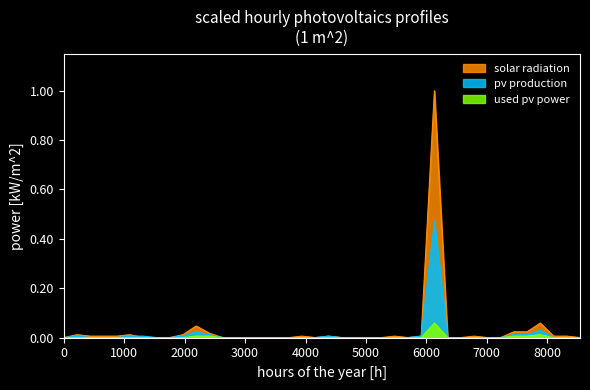

Is the value of used pv power at 691 greater than the value of solar radiation at 978?

No